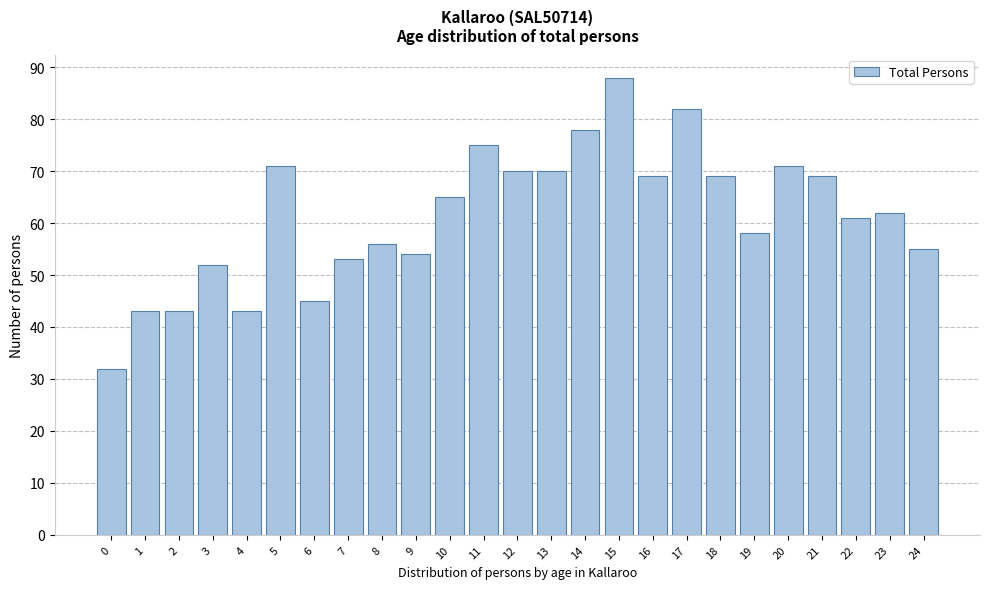

Reading left to right, extract all data points from this chart.

0=32	1=43	2=43	3=52	4=43	5=71	6=45	7=53	8=56	9=54	10=65	11=75	12=70	13=70	14=78	15=88	16=69	17=82	18=69	19=58	20=71	21=69	22=61	23=62	24=55